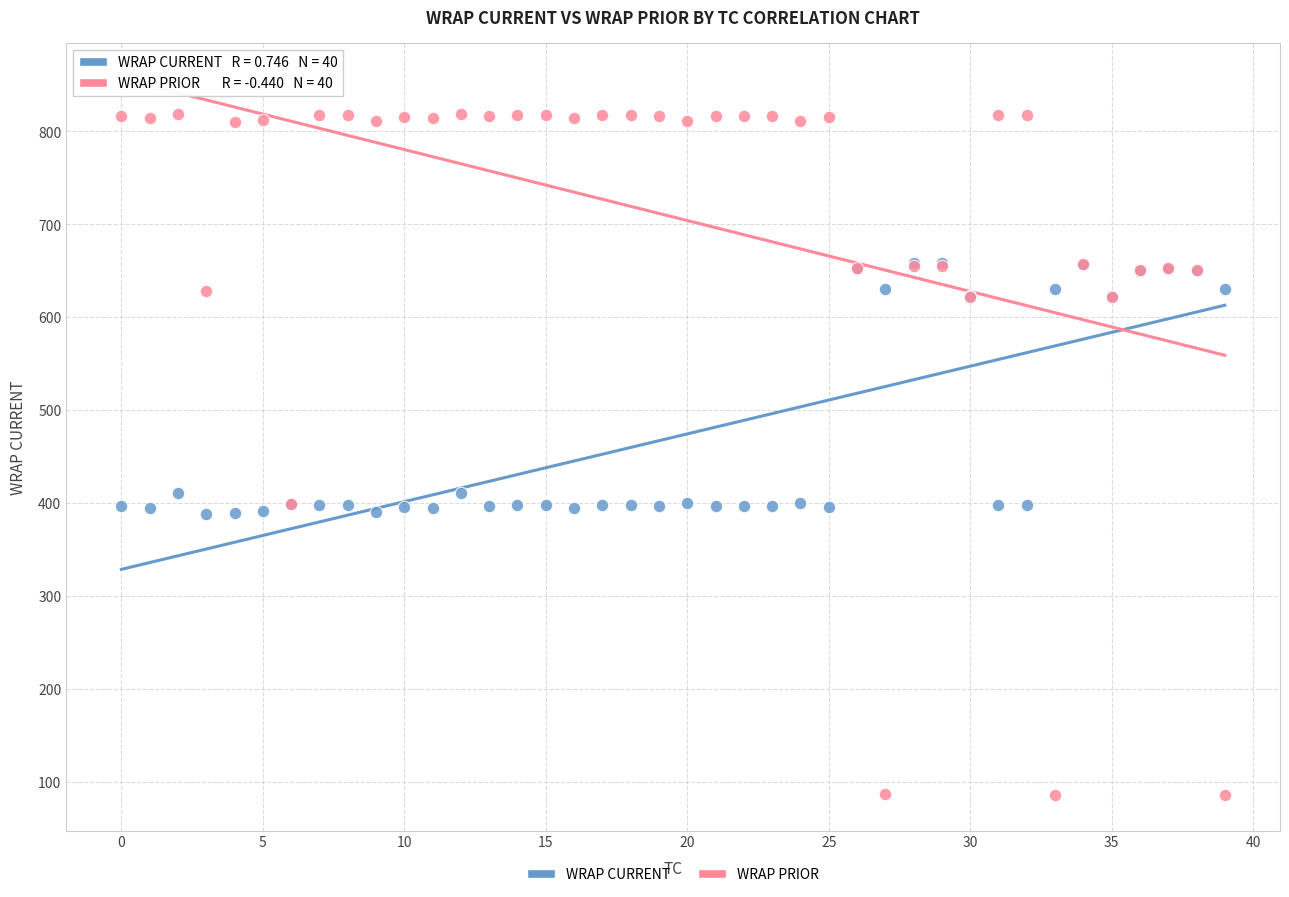

What are all the series names shown in the legend?

WRAP CURRENT, WRAP PRIOR